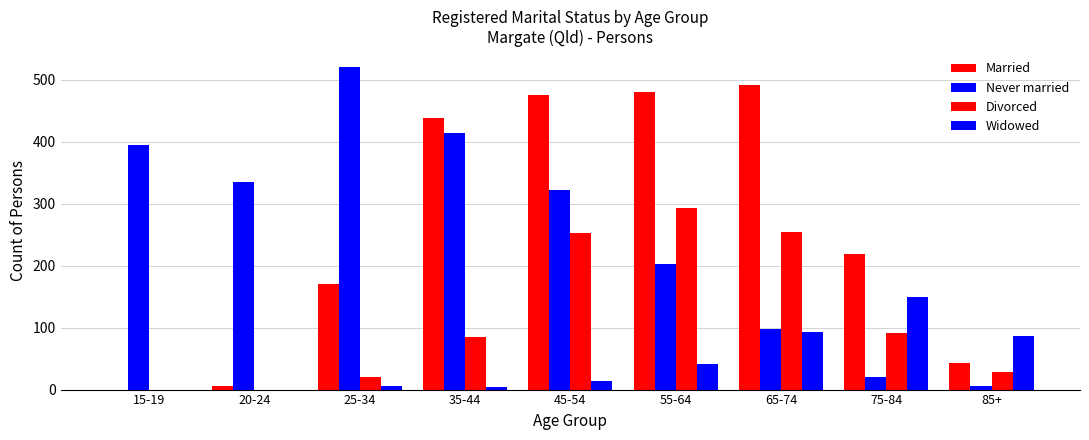

Reading left to right, transcribe all the data shown in this chart.

Married: 0	6	170	439	476	480	491	218	43
Never married: 394	335	520	414	322	202	97	20	6
Divorced: 0	0	20	85	253	293	254	92	29
Widowed: 0	0	5	4	14	41	93	150	86